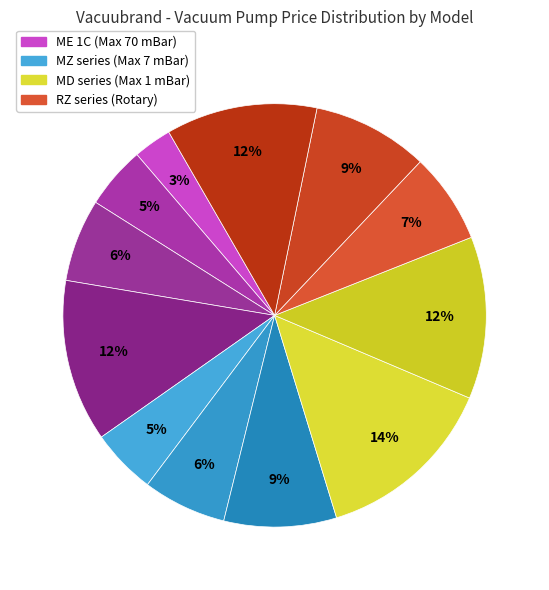

Count the number of slices in the pie.

12